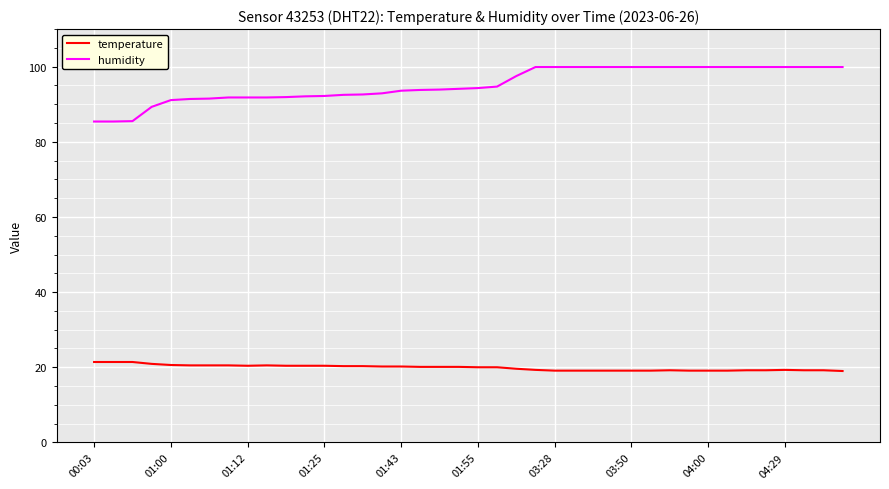

What is the difference between the maximum and minimum values in the temperature series?

2.4